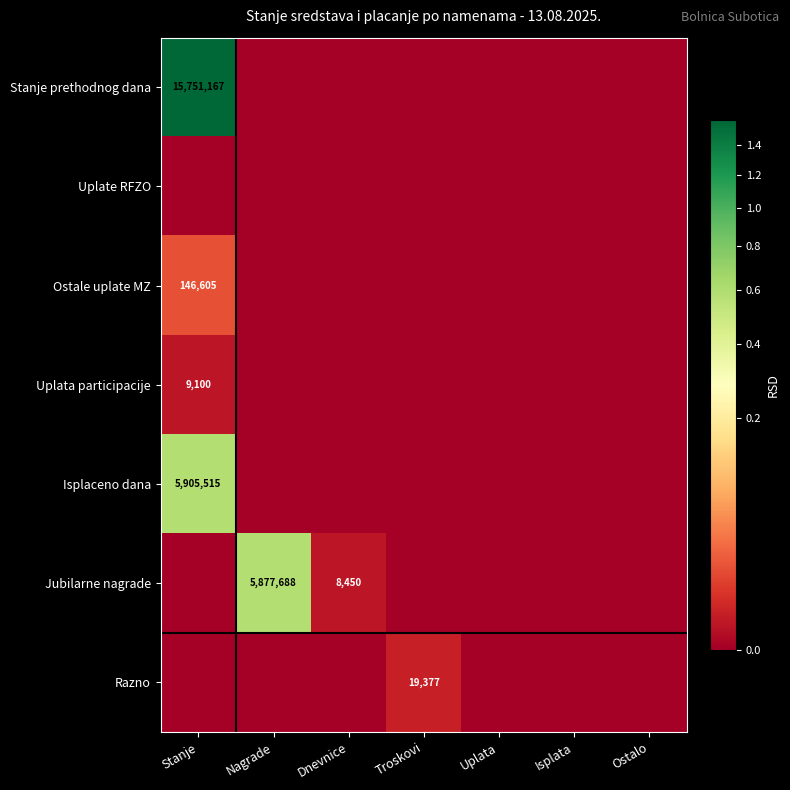

Is the value of Isplaceno dana at Ostalo greater than the value of Stanje prethodnog dana at Uplata?

No